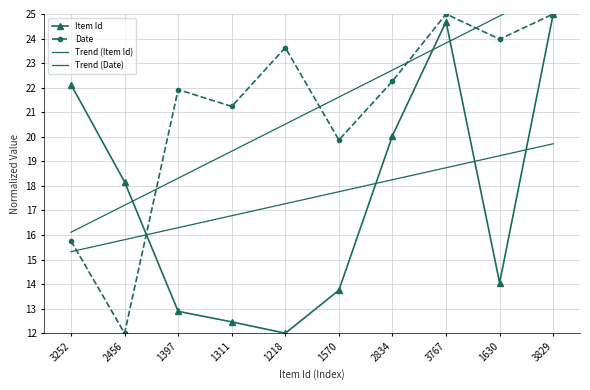

How many categories are shown in the chart?

10